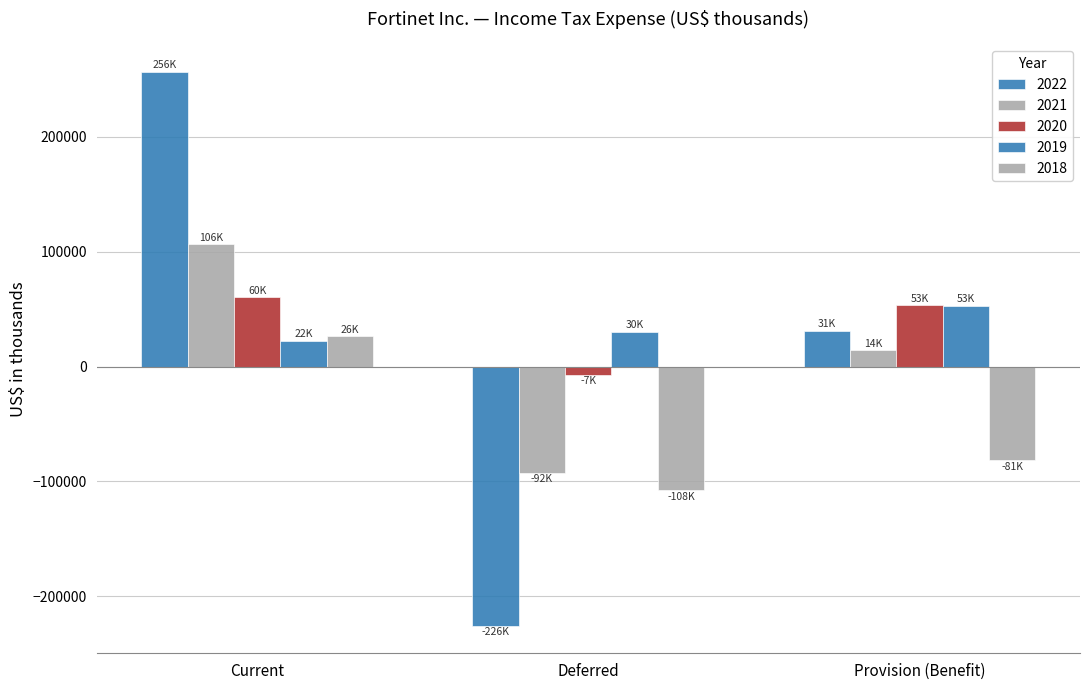

What is the total value across all series at Deferred?

-402500